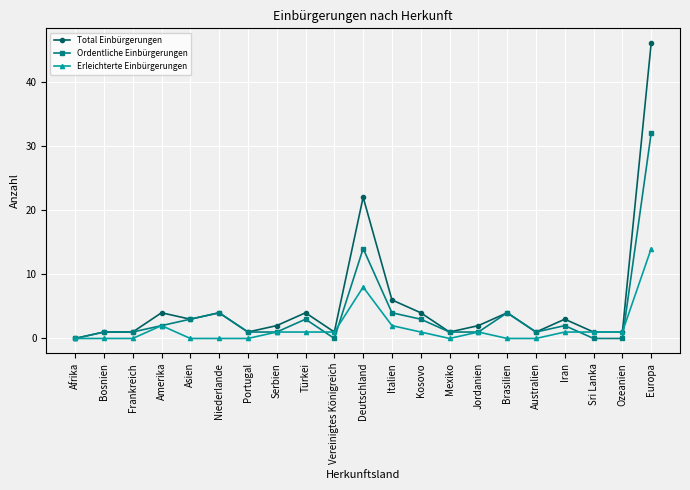

True or false: Erleichterte Einbürgerungen has a value of 2 at Italien.

True